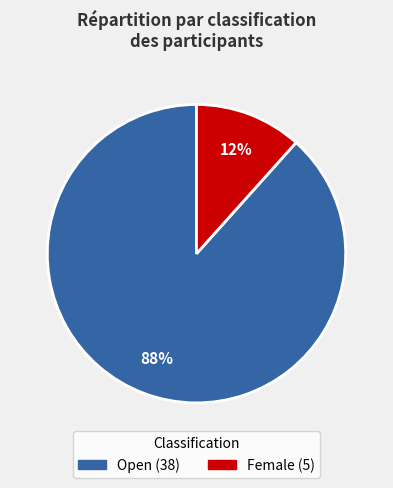

How many slices are in this pie chart?

2